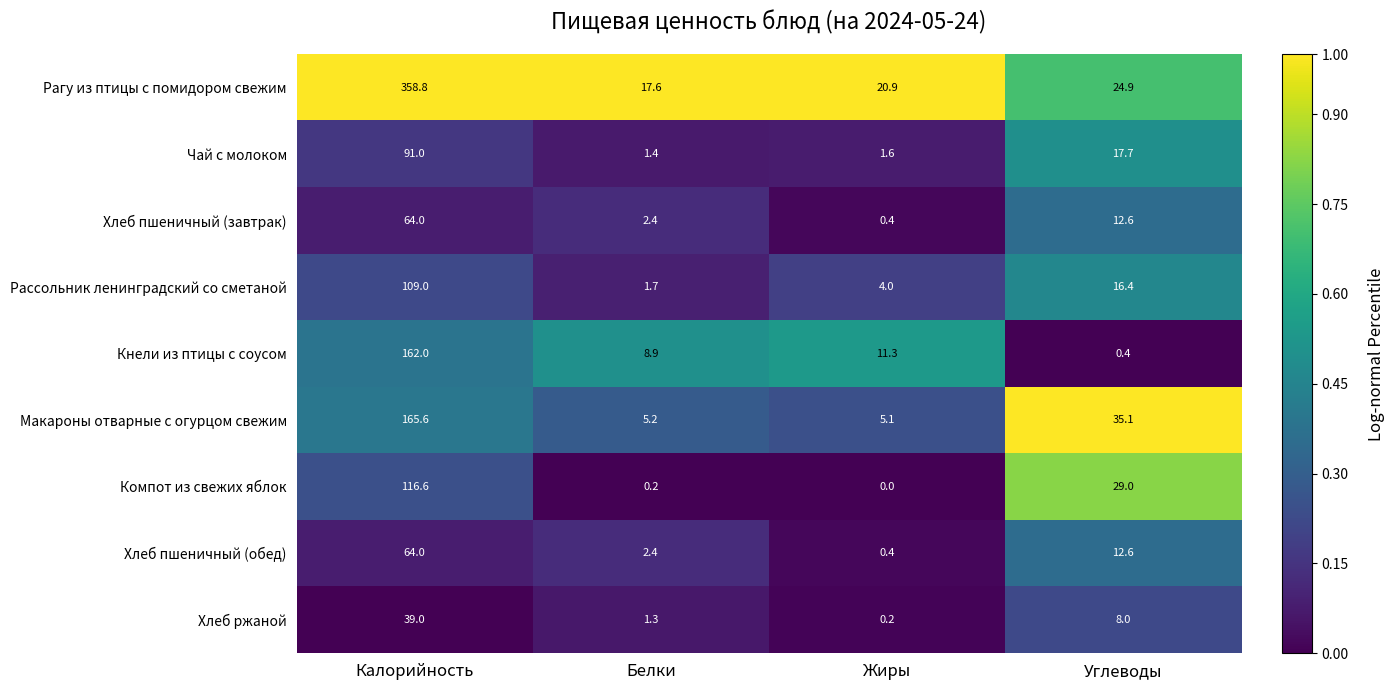

What is the total value across all series at Углеводы?

156.7